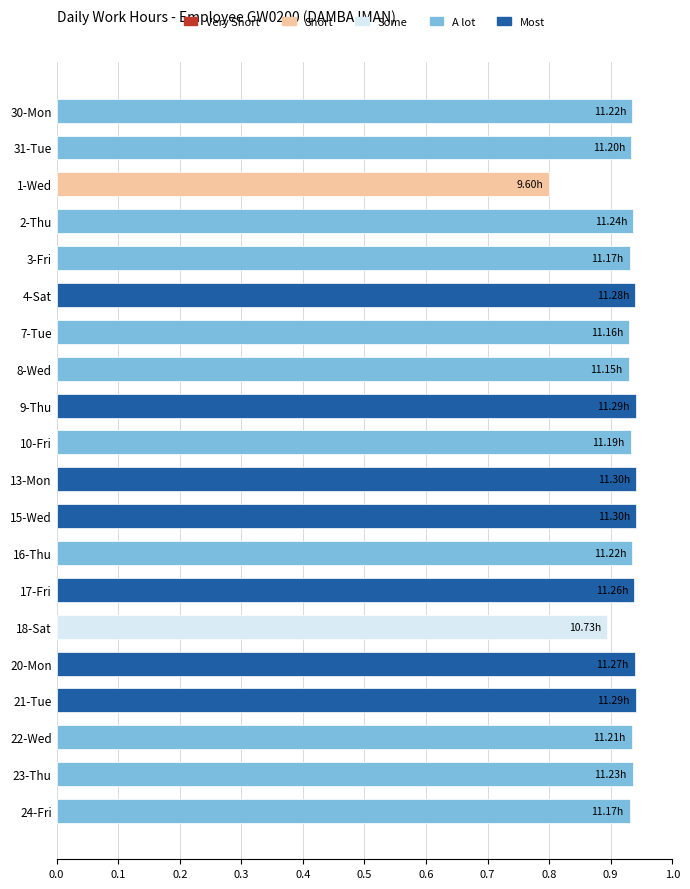

What is the sum of the values at 18-Sat and 21-Tue?

1.8